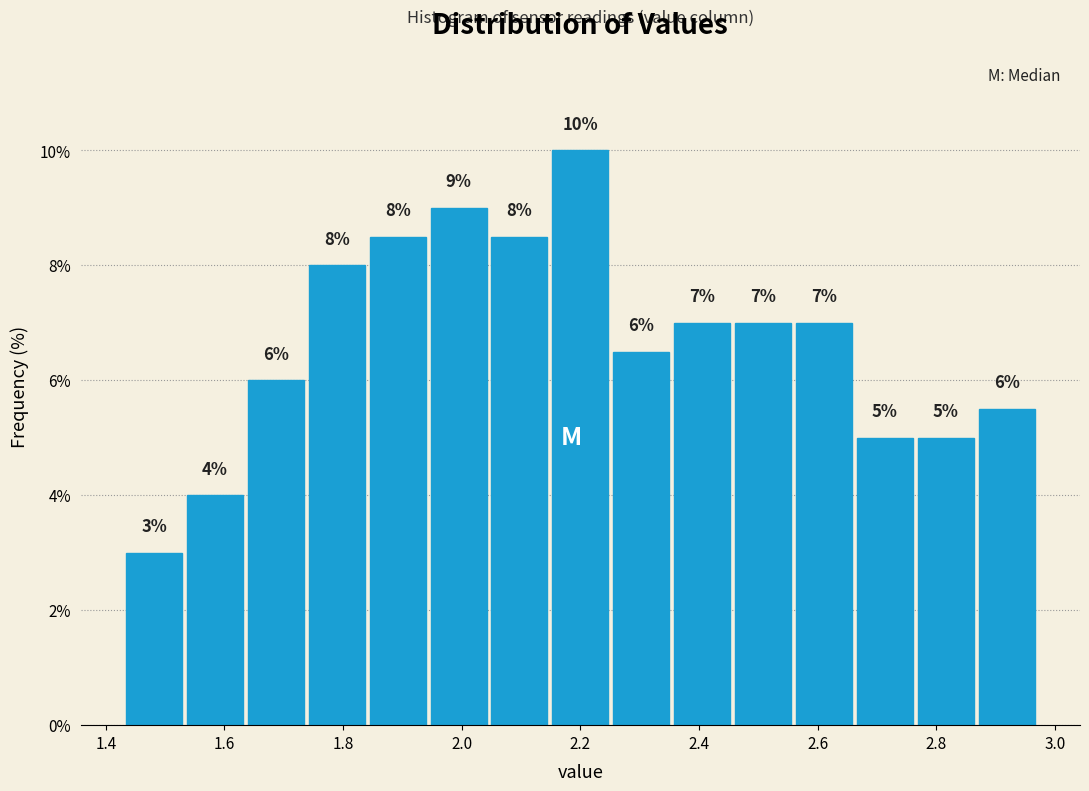

Over which range of the x-axis is the bar tallest?

2.14 to 2.26